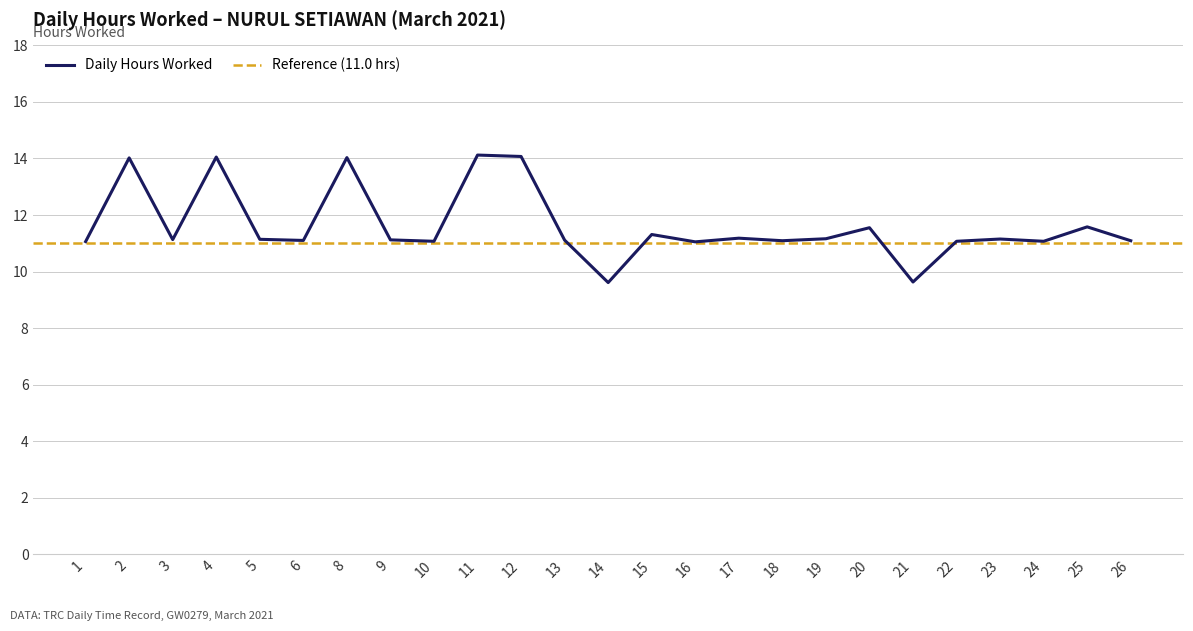

Approximately how many times larger is the value at 11 compared to 19?

1.3